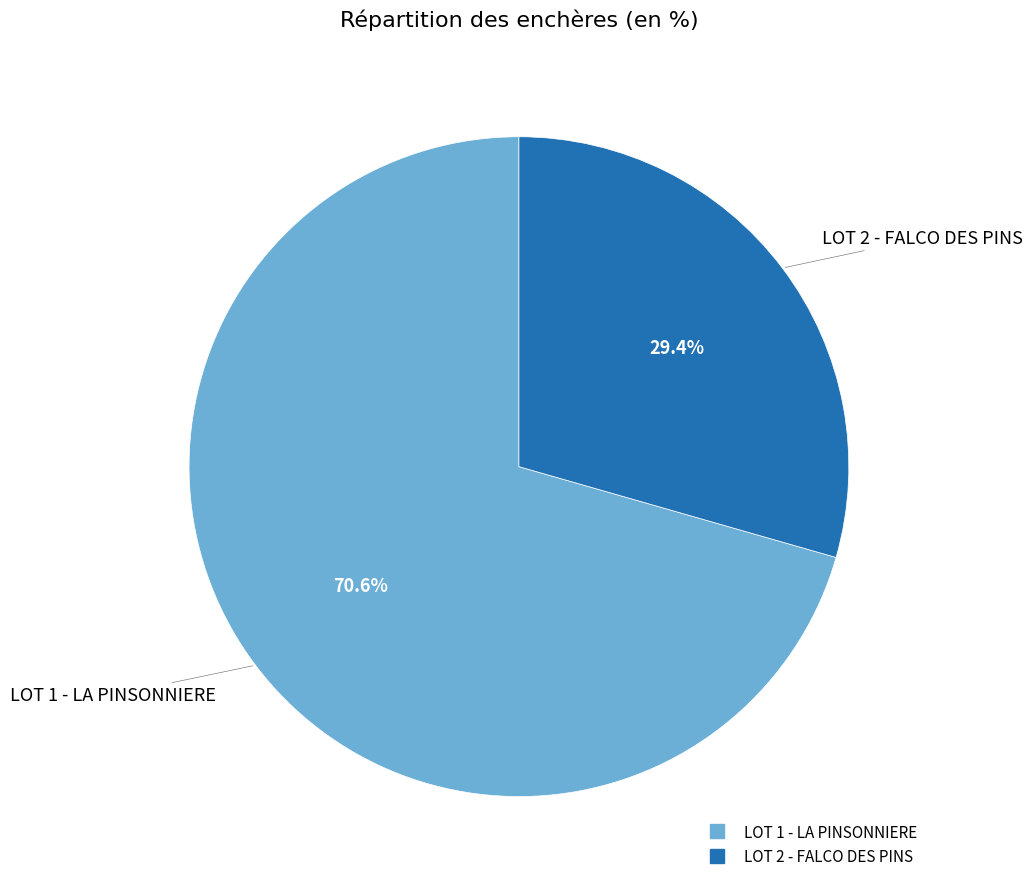

Which category has the biggest portion of the pie?

LOT 1 - LA PINSONNIERE